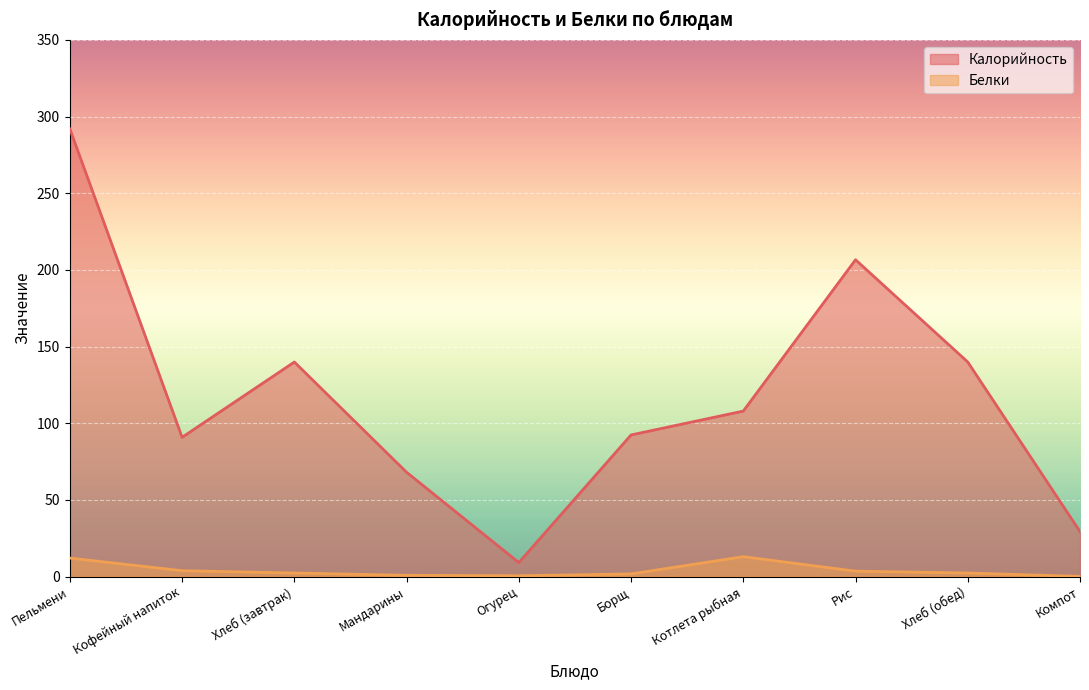

Which category has the lowest value in the Белки series?

Компот